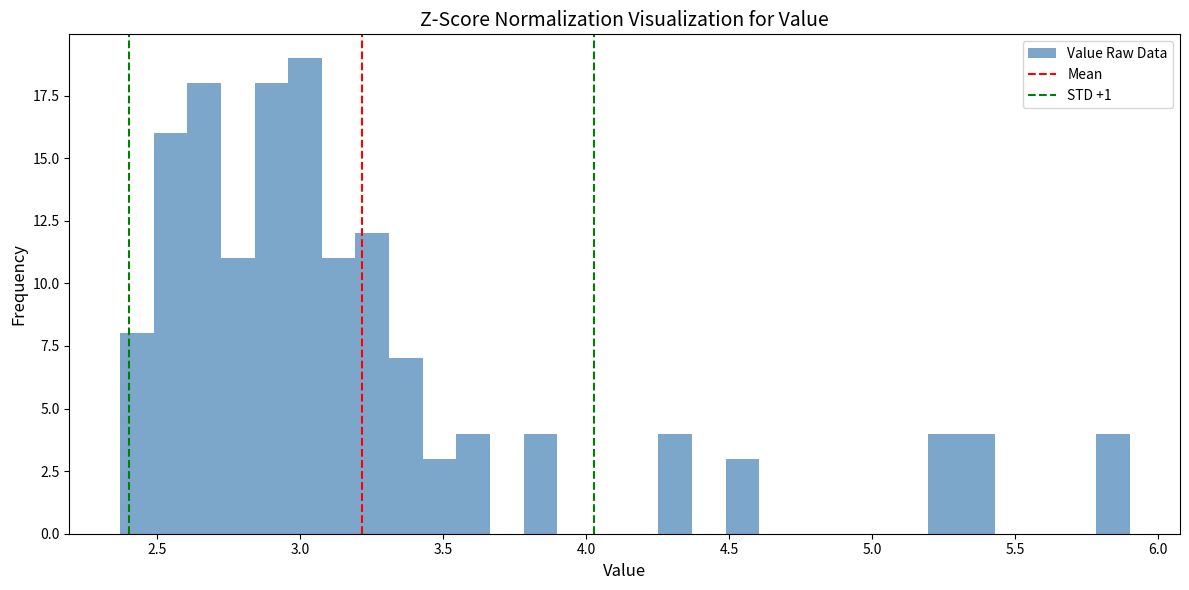

Around what value on the x-axis is the tallest bar? Give the approximate position of its centre, as read against the axis.

3.00